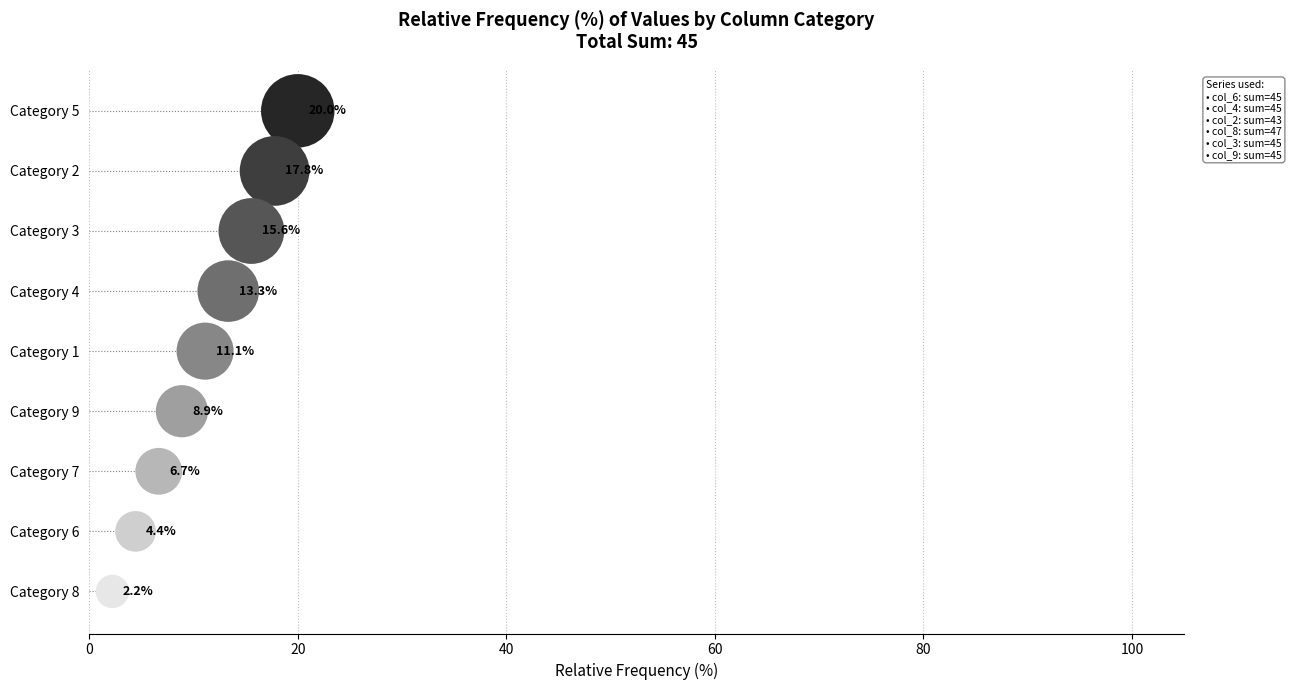

Which series contains the highest Y value?

col_6